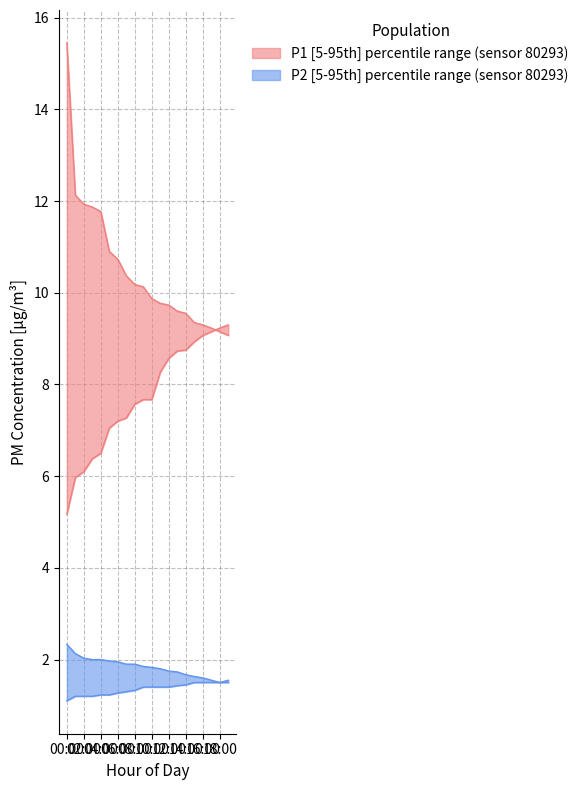

True or false: P2_lower and P2_upper cross at least once.

False